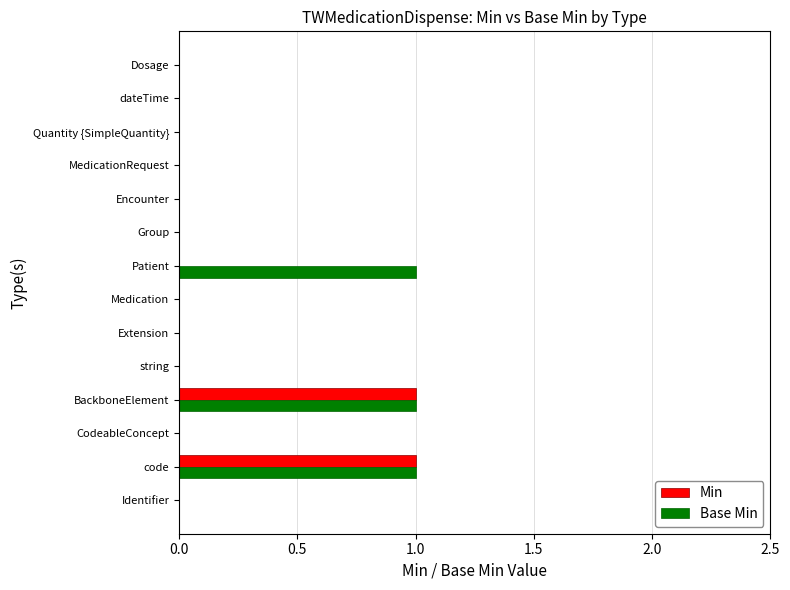

The Base Min series shows 0 at Identifier. True or false?

True